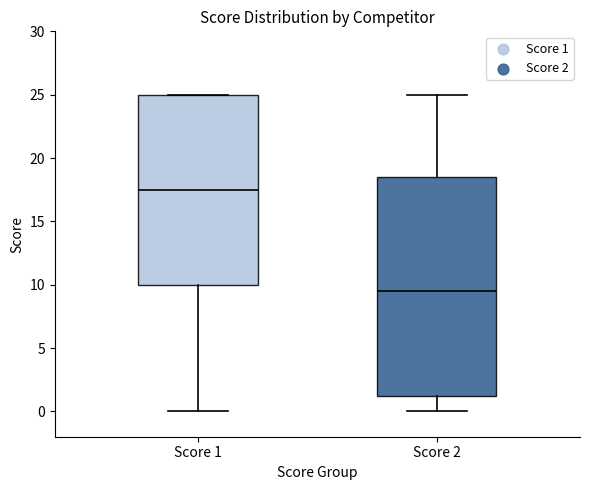

Reading left to right, read every box against the y-axis: the position of its median line, the range the box covers, and the ends of its whiskers. The values are not printed on the chart, so give them approximately, as read against the axis.

Score 1: median 17.5, box 10.0 to 25.0, whiskers 0.0 to 25.0
Score 2: median 9.5, box 1.5 to 18.5, whiskers 0.0 to 25.0